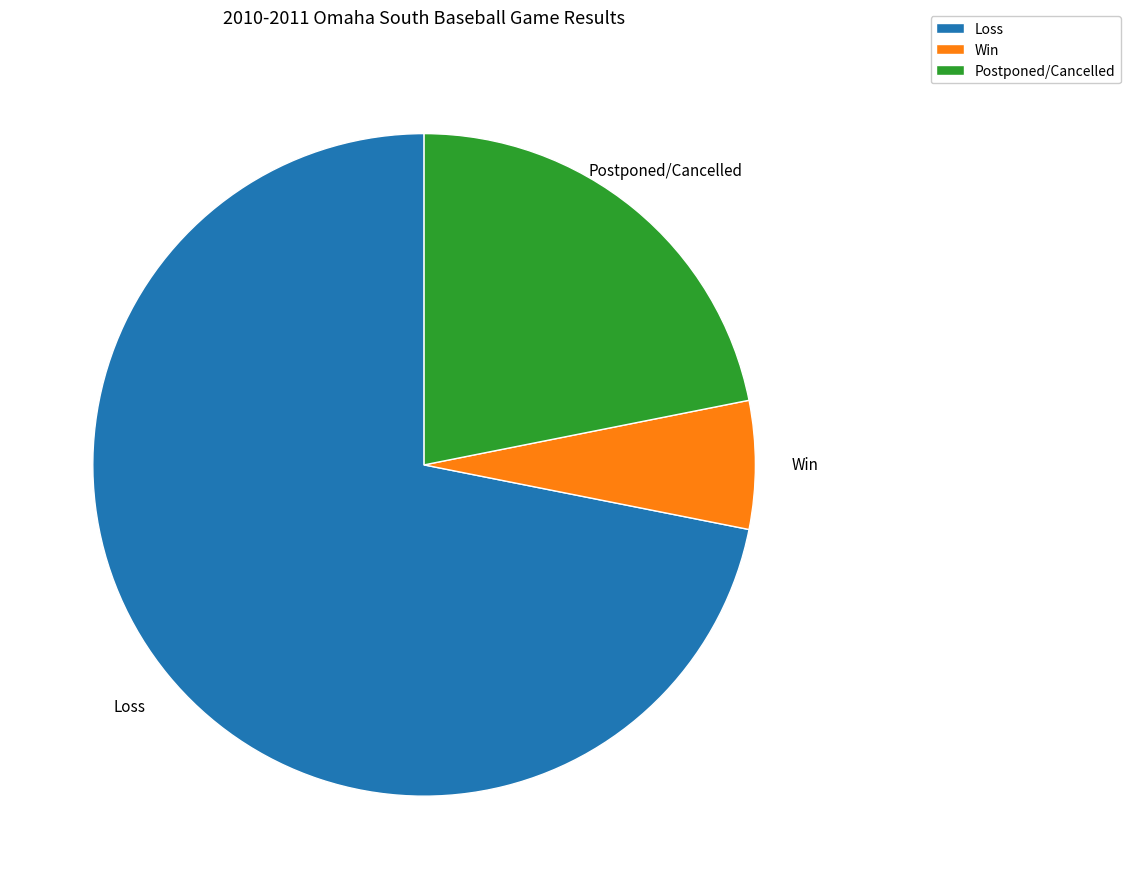

What is the majority slice?

Loss